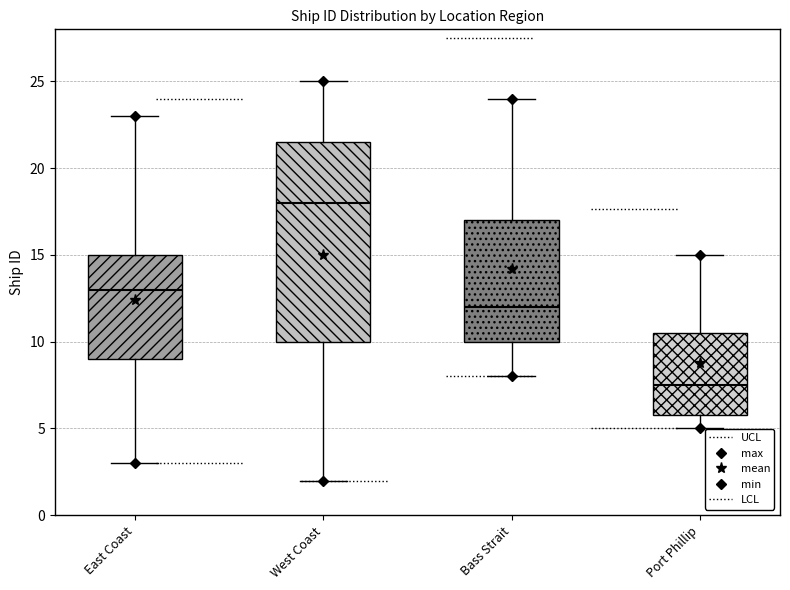

Reading left to right, read every box against the y-axis: the position of its median line, the range the box covers, and the ends of its whiskers. The values are not printed on the chart, so give them approximately, as read against the axis.

East Coast: median 13.0, box 9.0 to 15.0, whiskers 3.0 to 23.0
West Coast: median 18.0, box 10.0 to 21.5, whiskers 2.0 to 25.0
Bass Strait: median 12.0, box 10.0 to 17.0, whiskers 8.0 to 24.0
Port Phillip: median 7.5, box 6.0 to 10.5, whiskers 5.0 to 15.0